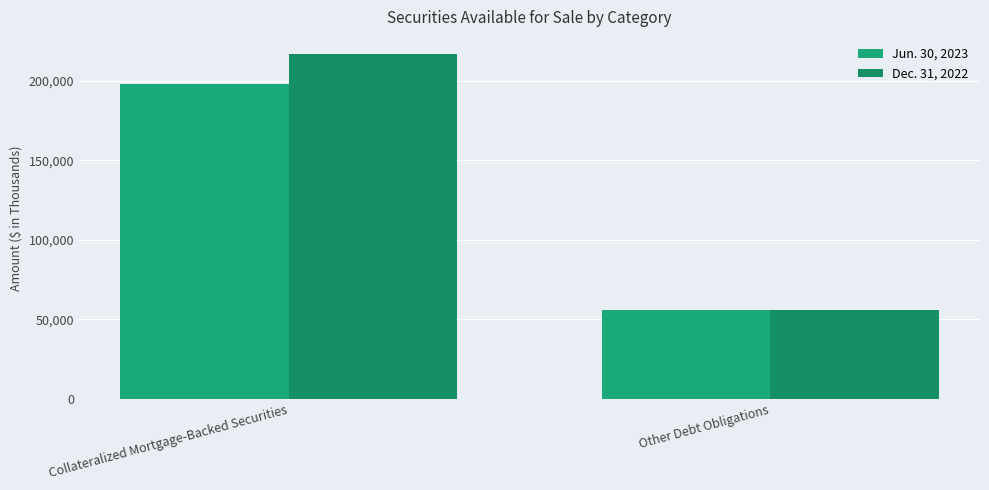

What is the sum of all Jun. 30, 2023 values?

253375